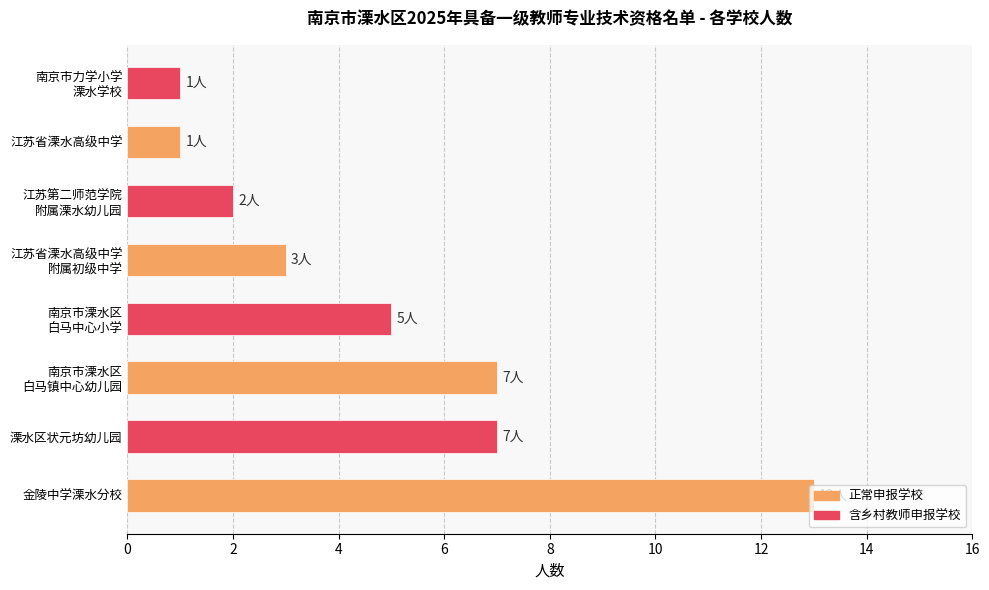

What is the difference between the maximum and minimum values?

12